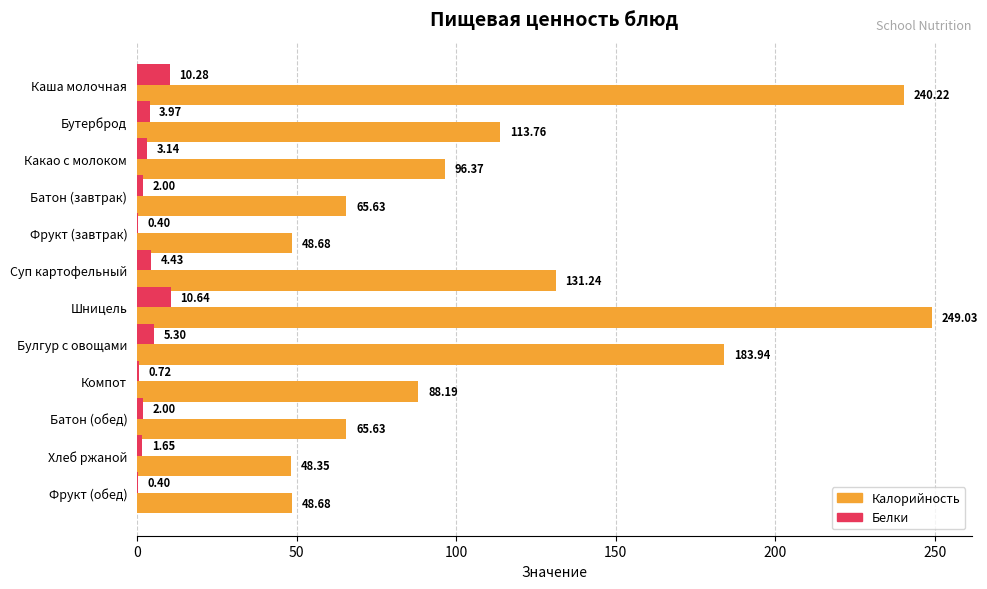

At which label is Белки closest to 5?

Булгур с овощами